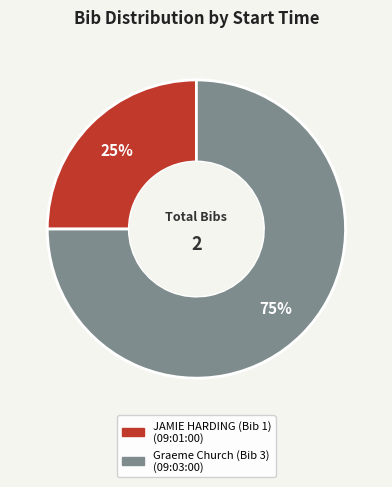

Is there a majority slice in this chart?

Yes